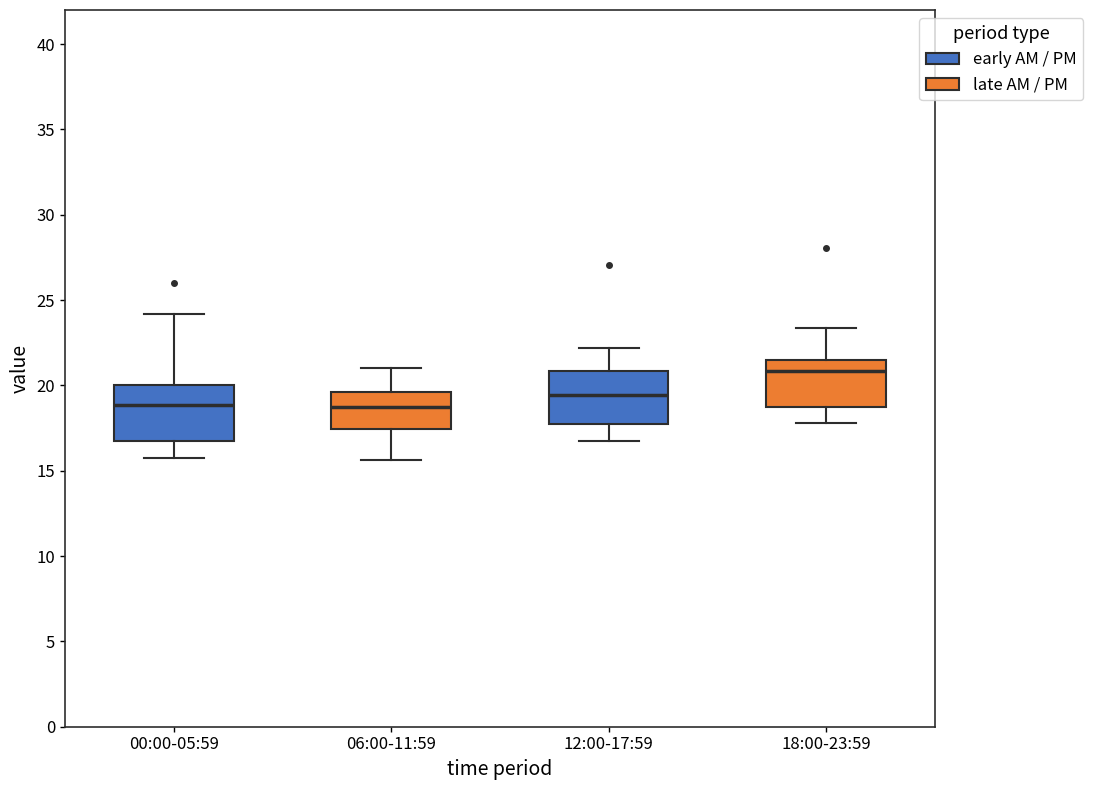

Reading left to right, transcribe this box plot: for each box, give where its median line is, the range the box spans, and where its two whiskers end, as read against the y-axis. The values are not printed on the chart, so give them approximately, as read against the axis.

00:00-05:59: median 19.0, box 16.5 to 20.0, whiskers 16.0 to 24.0
06:00-11:59: median 18.5, box 17.5 to 19.5, whiskers 15.5 to 21.0
12:00-17:59: median 19.5, box 17.5 to 21.0, whiskers 17.0 to 22.0
18:00-23:59: median 21.0, box 18.5 to 21.5, whiskers 18.0 to 23.5